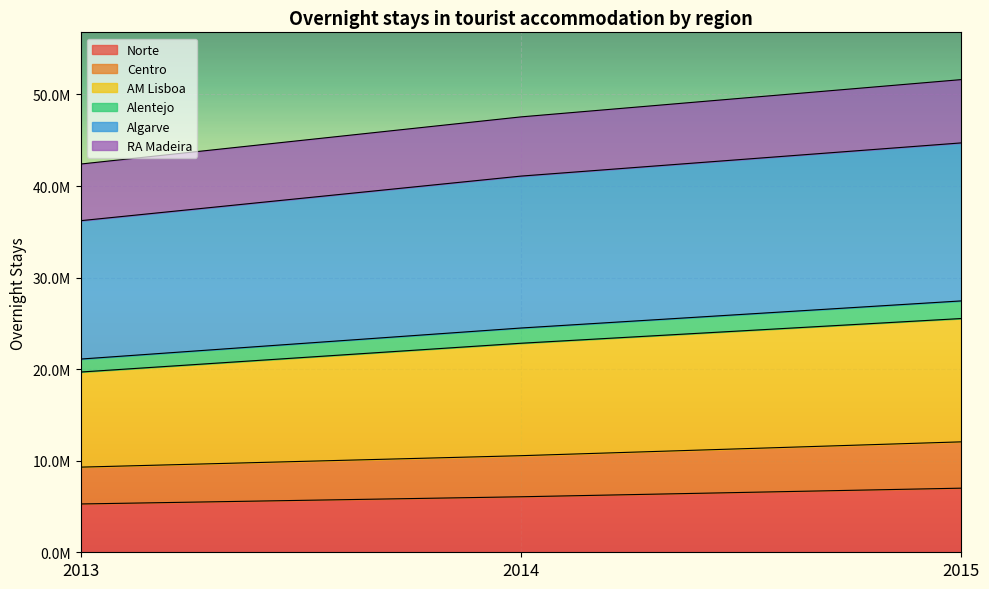

Between 2013 and 2015, which is larger?

2015